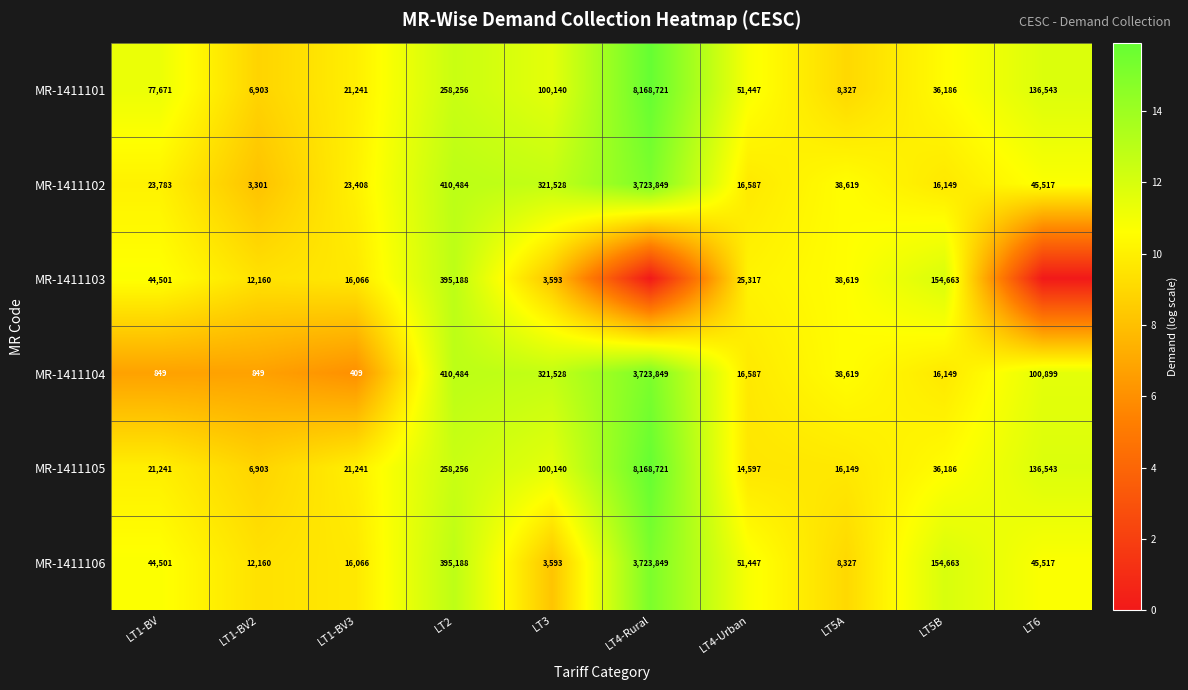

Is the value of MR-1411102 at LT5B greater than the value of MR-1411105 at LT1-BV3?

No